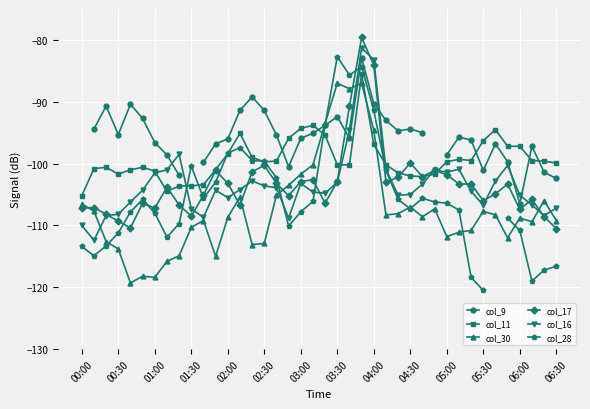

What is the approximate value of col_30 at 00:30?

-113.8